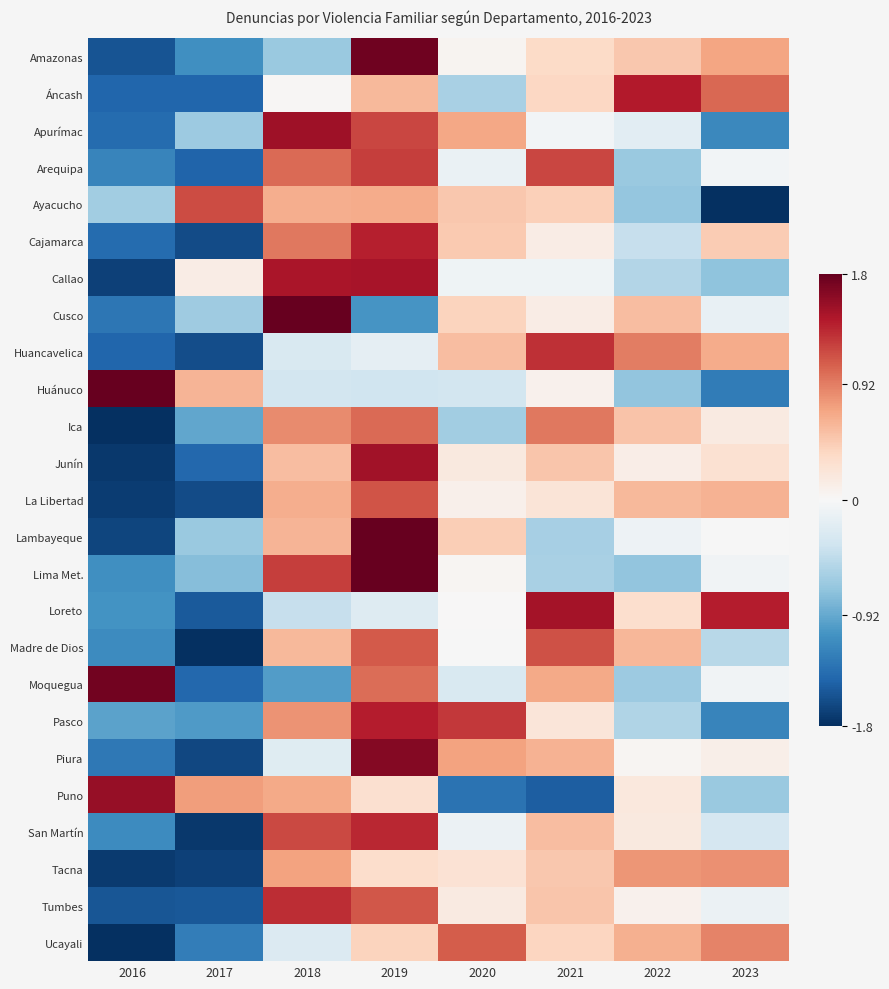

Rank the series at 2018 from highest to lowest value.

Cusco, Apurímac, Callao, Tumbes, Lima Met., San Martín, Arequipa, Cajamarca, Ica, Pasco, Tacna, Puno, Ayacucho, La Libertad, Lambayeque, Madre de Dios, Junín, Áncash, Piura, Ucayali, Huancavelica, Huánuco, Loreto, Amazonas, Moquegua